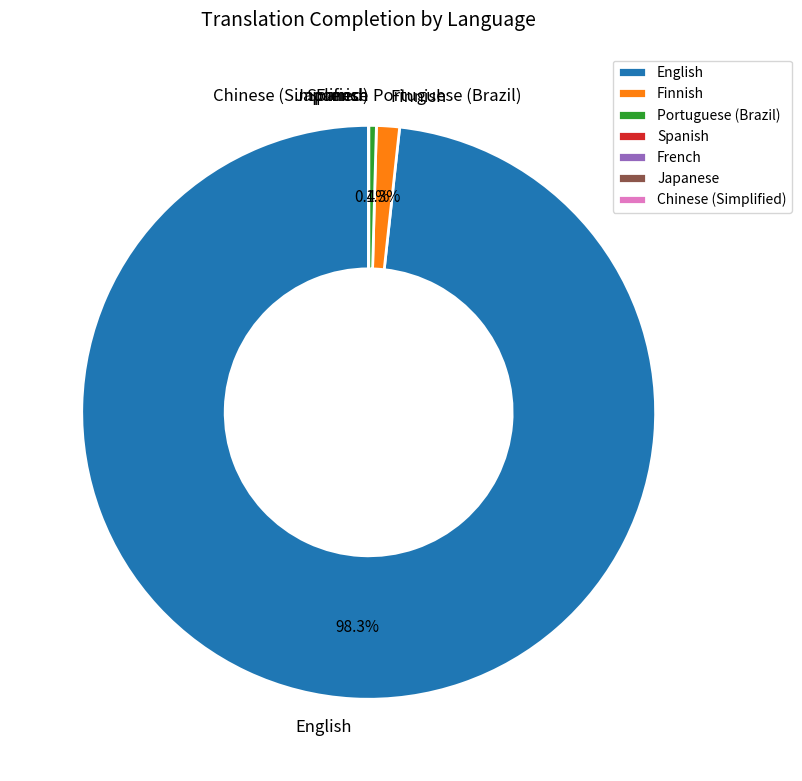

Which category has the biggest portion of the pie?

English